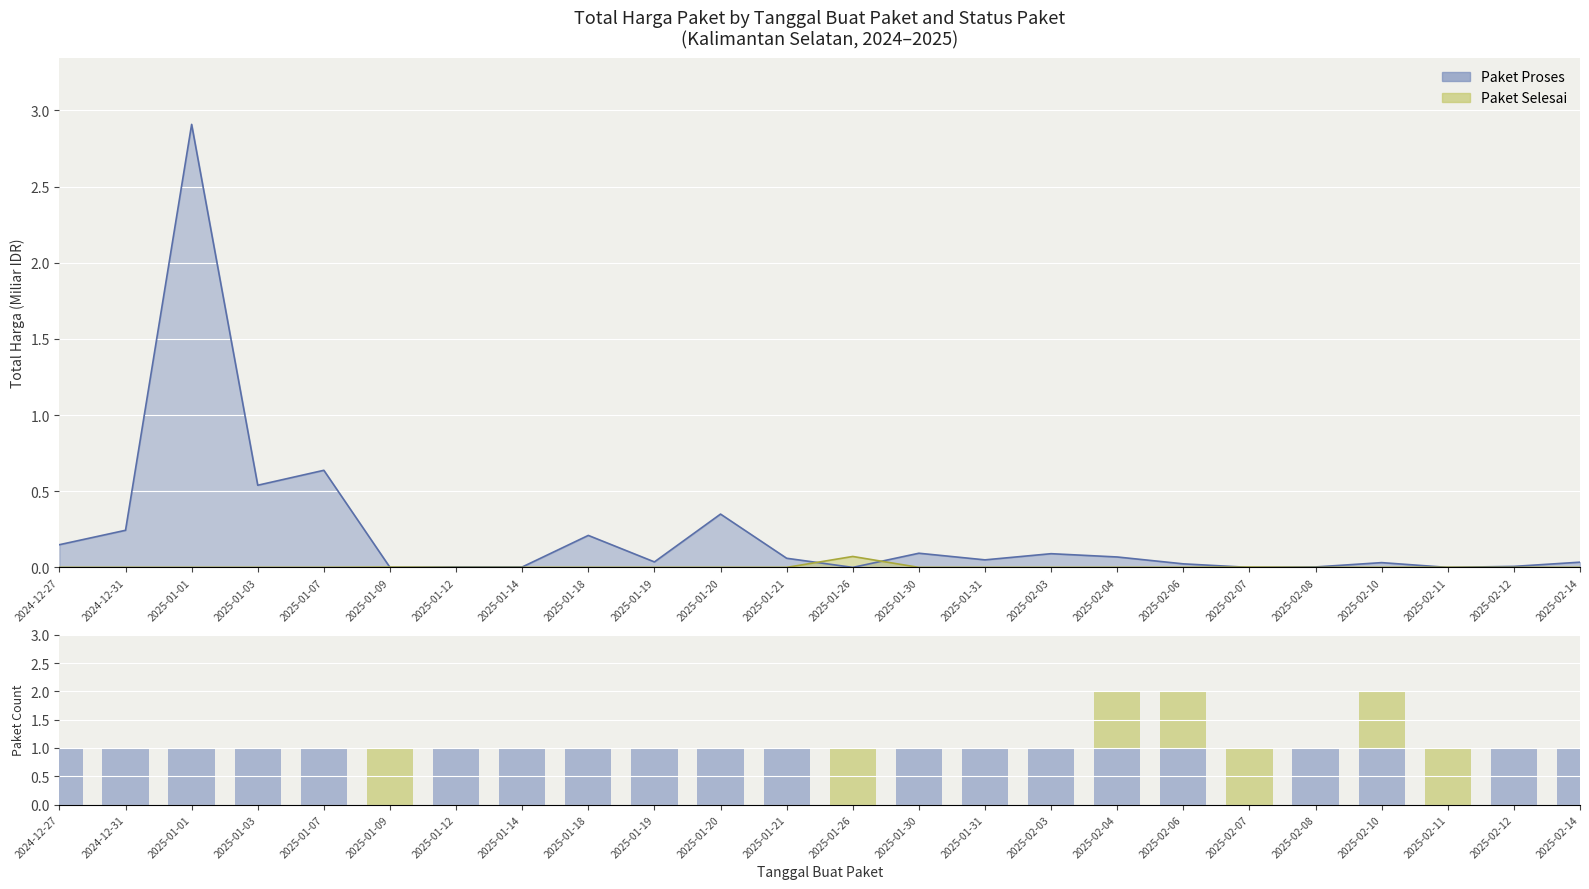

The value of Paket Proses at 2025-01-21 is 2. True or false?

False